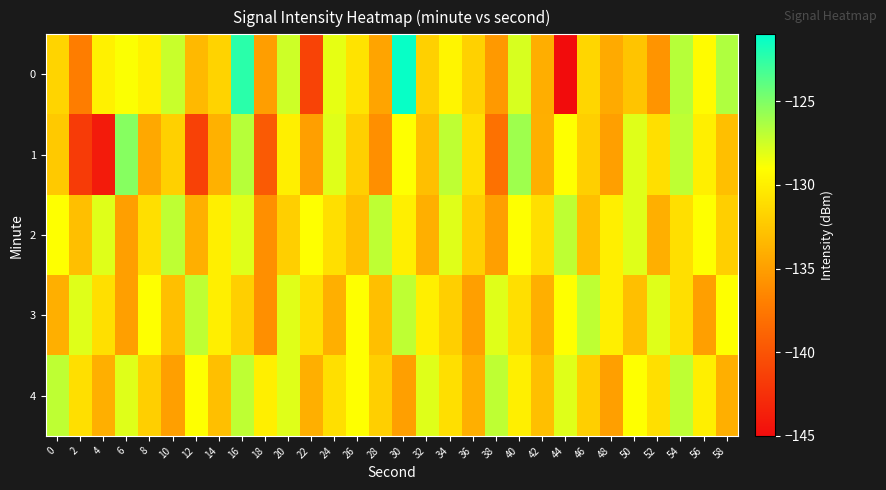

List the series in order of their peak value, lowest first.

2, 3, 4, 1, 0